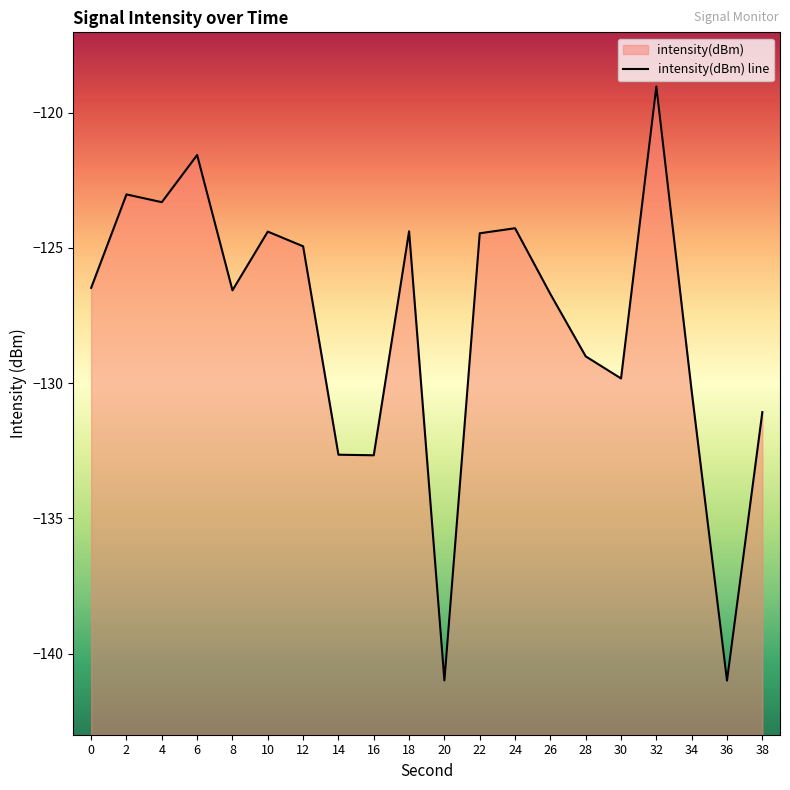

The chart shows a value of -223.0 at 14. True or false?

False